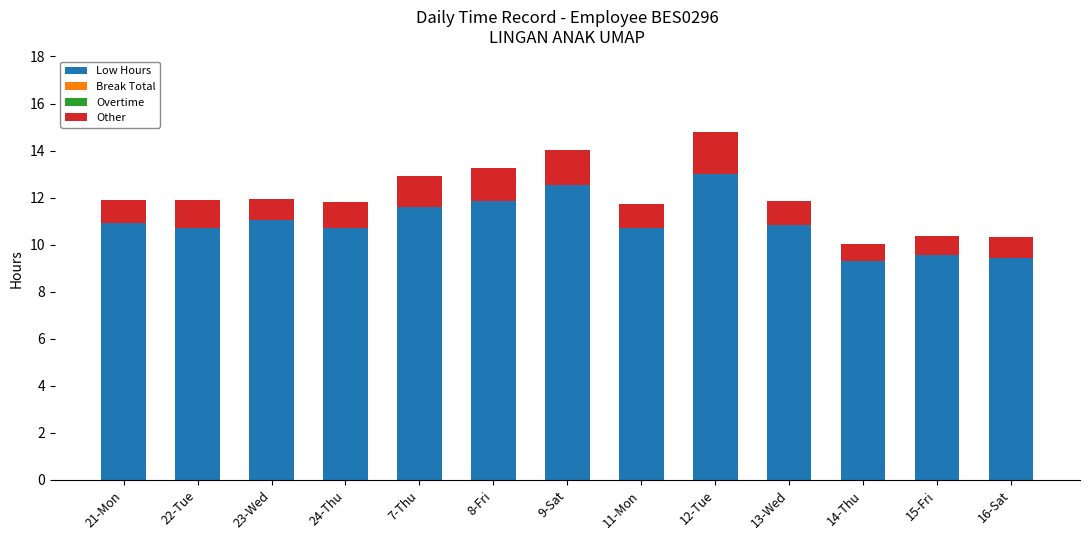

The Low Hours series shows 9.3 at 14-Thu. True or false?

True